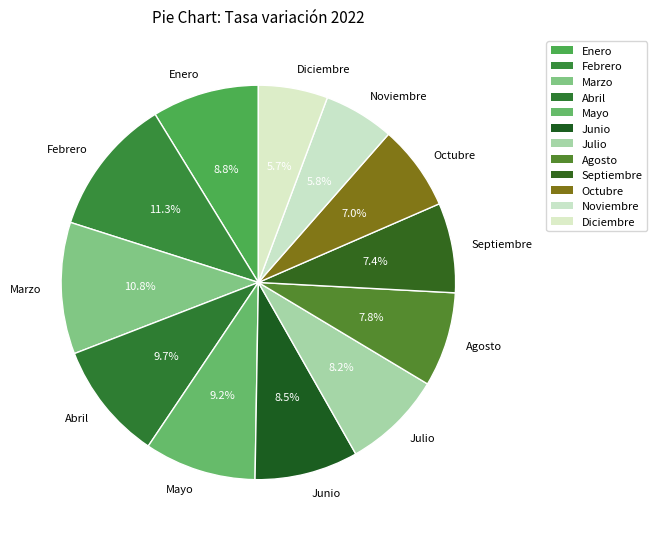

Does any single category account for the majority?

No